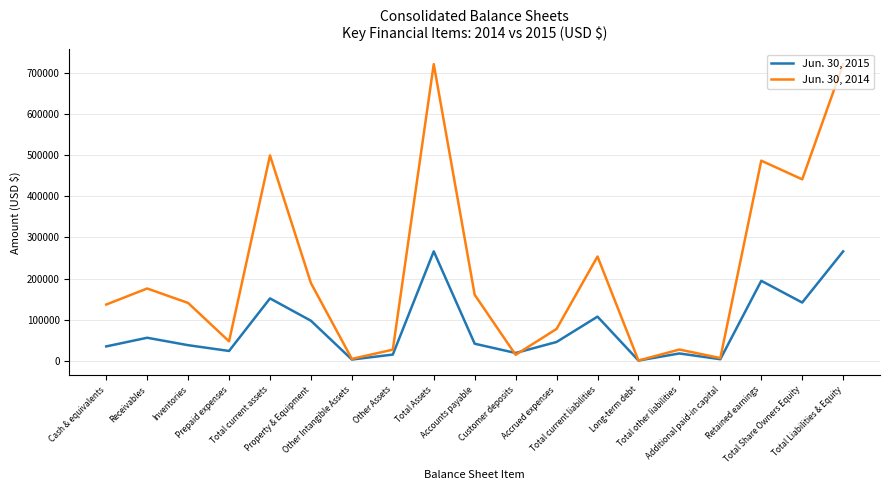

How many interior local peaks does the Jun. 30, 2014 series have?

6